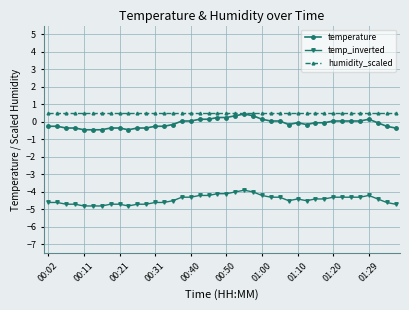

What is the minimum value shown in the chart?

-4.8